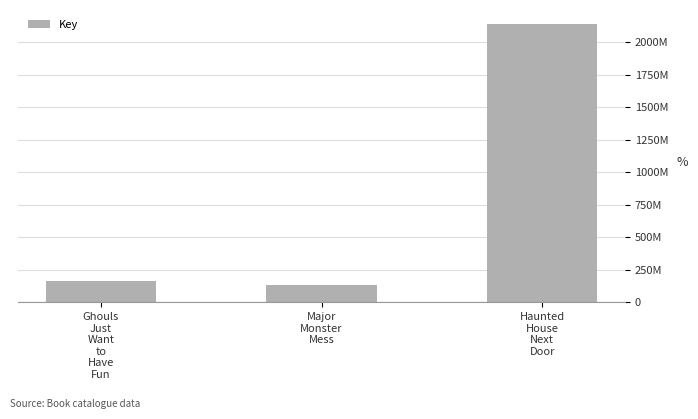

What is the change in value from Ghouls
Just
Want
to
Have
Fun to Haunted
House
Next
Door?

+1975826148